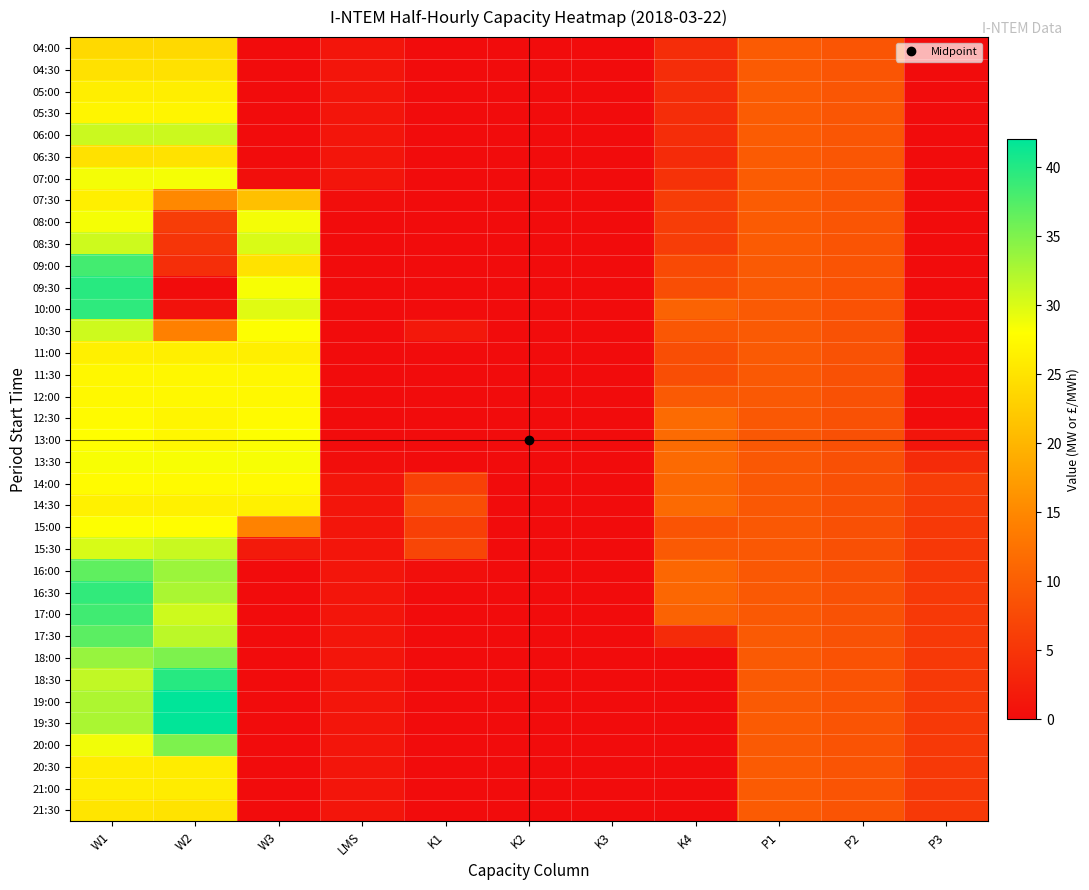

Reading right to left, what are all the values shown in this chart?

04:00: P3=0.0	P2=8.9	P1=9.7	K4=4.0	K3=0.0	K2=0.0	K1=0.0	LMS=1.1	W3=0.0	W2=23.9	W1=23.9
04:30: P3=0.0	P2=8.9	P1=9.7	K4=4.0	K3=0.0	K2=0.0	K1=0.0	LMS=1.1	W3=0.0	W2=24.8	W1=24.8
05:00: P3=0.0	P2=8.9	P1=9.7	K4=4.0	K3=0.0	K2=0.0	K1=0.0	LMS=1.1	W3=0.0	W2=26.2	W1=26.2
05:30: P3=0.0	P2=9.0	P1=9.7	K4=4.0	K3=0.0	K2=0.0	K1=0.0	LMS=1.1	W3=0.0	W2=27.0	W1=27.0
06:00: P3=0.0	P2=9.0	P1=9.7	K4=4.0	K3=0.0	K2=0.0	K1=0.0	LMS=1.1	W3=0.0	W2=30.8	W1=30.9
06:30: P3=0.0	P2=9.0	P1=9.7	K4=3.9	K3=0.0	K2=0.0	K1=0.0	LMS=1.1	W3=0.0	W2=24.9	W1=24.7
07:00: P3=0.0	P2=9.0	P1=9.7	K4=4.6	K3=0.0	K2=0.0	K1=0.0	LMS=1.1	W3=0.3	W2=28.5	W1=28.6
07:30: P3=0.0	P2=8.9	P1=9.7	K4=6.0	K3=0.0	K2=0.0	K1=0.0	LMS=0.2	W3=21.1	W2=14.9	W1=26.3
08:00: P3=0.0	P2=8.9	P1=9.7	K4=6.0	K3=0.0	K2=0.0	K1=0.0	LMS=0.0	W3=28.6	W2=6.0	W1=28.5
08:30: P3=0.0	P2=8.8	P1=9.6	K4=6.0	K3=0.0	K2=0.0	K1=0.0	LMS=0.0	W3=30.1	W2=5.0	W1=30.7
09:00: P3=0.0	P2=8.7	P1=9.6	K4=7.6	K3=0.0	K2=0.0	K1=0.0	LMS=0.0	W3=24.9	W2=4.1	W1=38.3
09:30: P3=0.0	P2=8.6	P1=9.5	K4=8.0	K3=0.0	K2=0.0	K1=0.0	LMS=0.0	W3=28.4	W2=0.0	W1=39.8
10:00: P3=0.0	P2=8.6	P1=9.5	K4=10.7	K3=0.0	K2=0.0	K1=0.0	LMS=0.0	W3=29.6	W2=0.7	W1=39.4
10:30: P3=0.0	P2=8.5	P1=9.5	K4=9.2	K3=0.0	K2=0.0	K1=1.5	LMS=0.0	W3=28.1	W2=14.1	W1=30.7
11:00: P3=0.0	P2=8.5	P1=9.4	K4=8.0	K3=0.0	K2=0.0	K1=0.0	LMS=0.0	W3=26.3	W2=26.3	W1=26.4
11:30: P3=0.0	P2=8.4	P1=9.4	K4=8.0	K3=0.0	K2=0.0	K1=0.0	LMS=0.0	W3=27.2	W2=27.2	W1=27.2
12:00: P3=0.0	P2=8.4	P1=9.4	K4=9.5	K3=0.0	K2=0.0	K1=0.0	LMS=0.0	W3=27.3	W2=27.3	W1=27.3
12:30: P3=0.0	P2=8.4	P1=9.3	K4=11.5	K3=0.0	K2=0.0	K1=0.0	LMS=0.0	W3=27.4	W2=26.9	W1=27.5
13:00: P3=1.1	P2=8.3	P1=9.3	K4=11.5	K3=0.0	K2=0.0	K1=0.0	LMS=0.0	W3=28.1	W2=27.1	W1=27.9
13:30: P3=3.7	P2=8.3	P1=9.3	K4=11.5	K3=0.0	K2=0.0	K1=0.1	LMS=0.2	W3=28.4	W2=28.4	W1=28.4
14:00: P3=6.0	P2=8.3	P1=9.3	K4=11.2	K3=0.0	K2=0.0	K1=6.5	LMS=1.1	W3=27.5	W2=27.5	W1=27.6
14:30: P3=5.7	P2=8.4	P1=9.3	K4=11.4	K3=0.0	K2=0.0	K1=8.0	LMS=1.1	W3=26.6	W2=26.5	W1=26.6
15:00: P3=5.4	P2=8.3	P1=9.3	K4=8.8	K3=0.0	K2=0.0	K1=6.3	LMS=1.1	W3=14.3	W2=27.8	W1=28.1
15:30: P3=5.4	P2=8.3	P1=9.3	K4=9.5	K3=0.0	K2=0.0	K1=7.0	LMS=1.1	W3=1.7	W2=30.9	W1=30.1
16:00: P3=5.4	P2=8.3	P1=9.3	K4=11.0	K3=0.0	K2=0.0	K1=0.4	LMS=1.1	W3=0.0	W2=33.5	W1=36.7
16:30: P3=5.4	P2=8.4	P1=9.4	K4=11.0	K3=0.0	K2=0.0	K1=0.0	LMS=1.1	W3=0.0	W2=32.6	W1=39.3
17:00: P3=5.4	P2=8.5	P1=9.4	K4=10.6	K3=0.0	K2=0.0	K1=0.0	LMS=1.1	W3=0.0	W2=30.7	W1=38.4
17:30: P3=5.5	P2=8.5	P1=9.4	K4=3.8	K3=0.0	K2=0.0	K1=0.0	LMS=1.1	W3=0.0	W2=31.8	W1=37.0
18:00: P3=5.4	P2=8.6	P1=9.5	K4=0.0	K3=0.0	K2=0.0	K1=0.0	LMS=1.1	W3=0.0	W2=35.1	W1=33.7
18:30: P3=5.5	P2=8.6	P1=9.5	K4=0.0	K3=0.0	K2=0.0	K1=0.0	LMS=1.1	W3=0.0	W2=39.8	W1=31.4
19:00: P3=5.5	P2=8.6	P1=9.6	K4=0.0	K3=0.0	K2=0.0	K1=0.0	LMS=1.1	W3=0.0	W2=42.0	W1=32.5
19:30: P3=5.4	P2=8.7	P1=9.6	K4=0.0	K3=0.0	K2=0.0	K1=0.0	LMS=1.1	W3=0.0	W2=41.9	W1=32.6
20:00: P3=5.5	P2=8.7	P1=9.6	K4=0.0	K3=0.0	K2=0.0	K1=0.0	LMS=1.1	W3=0.0	W2=35.1	W1=28.7
20:30: P3=5.5	P2=8.8	P1=9.7	K4=0.0	K3=0.0	K2=0.0	K1=0.0	LMS=1.1	W3=0.0	W2=26.0	W1=26.1
21:00: P3=5.5	P2=8.9	P1=9.7	K4=0.0	K3=0.0	K2=0.0	K1=0.0	LMS=1.1	W3=0.0	W2=26.0	W1=26.0
21:30: P3=5.5	P2=8.8	P1=9.7	K4=0.0	K3=0.0	K2=0.0	K1=0.0	LMS=1.1	W3=0.0	W2=25.0	W1=25.1